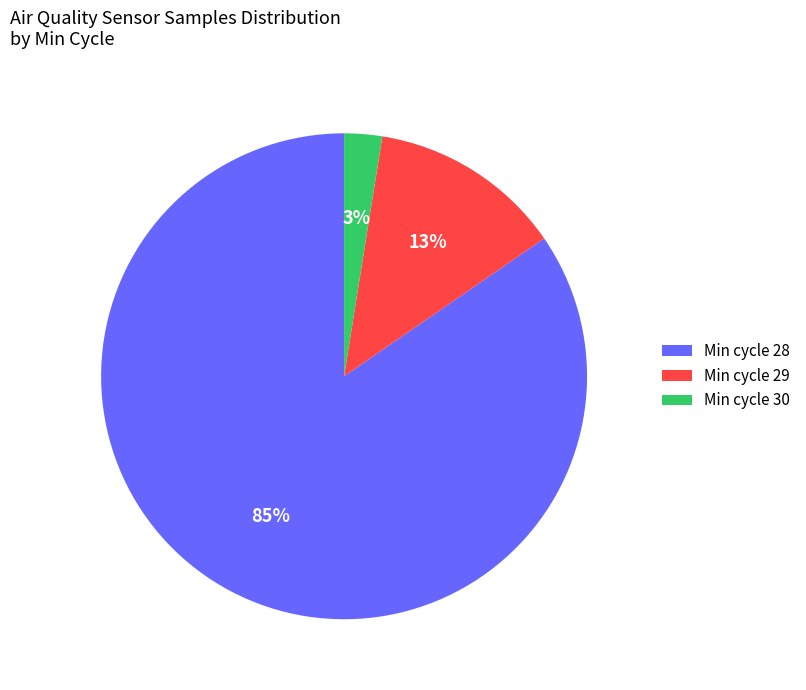

Is it true that Min cycle 28 is 73% of the pie?

False